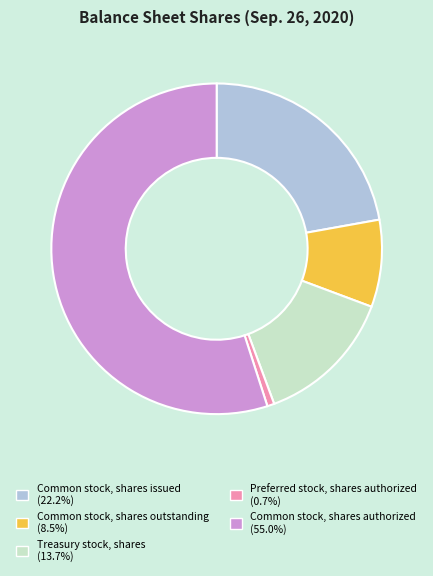

Which has a higher value, Treasury stock, shares or Common stock, shares outstanding?

Treasury stock, shares